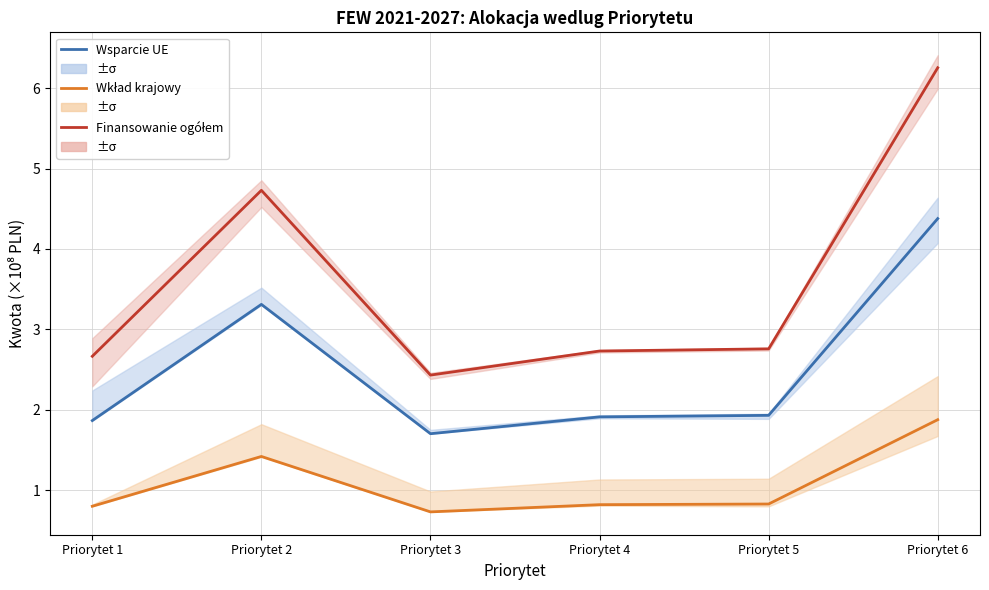

Reading right to left, list all the values displayed in this chart.

Wsparcie UE: 4.4	1.9	1.9	1.7	3.3	1.9
Wkład krajowy: 1.9	0.8	0.8	0.7	1.4	0.8
Finansowanie ogółem: 6.3	2.8	2.7	2.4	4.7	2.7